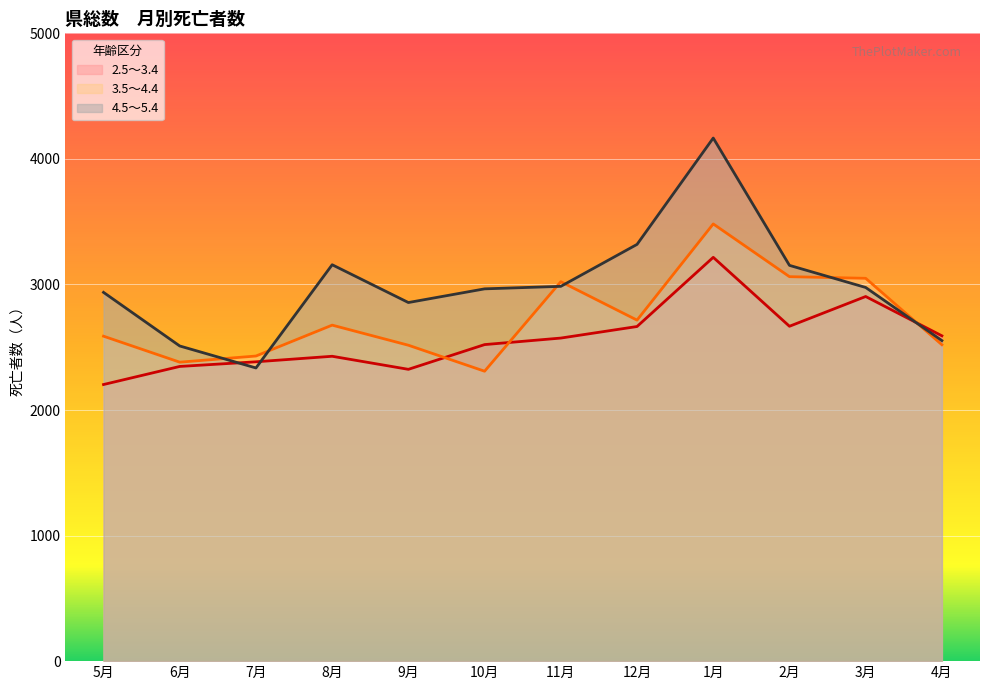

Which series has the largest range (max minus min)?

4.5～5.4